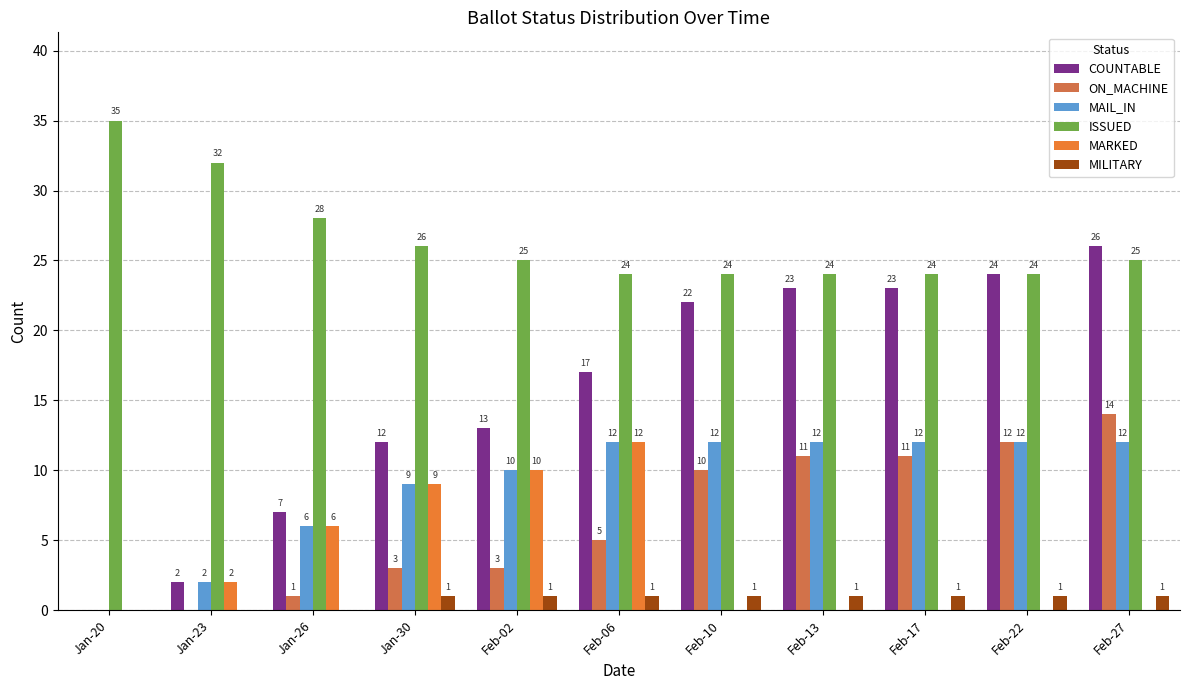

How many categories are shown in the chart?

11